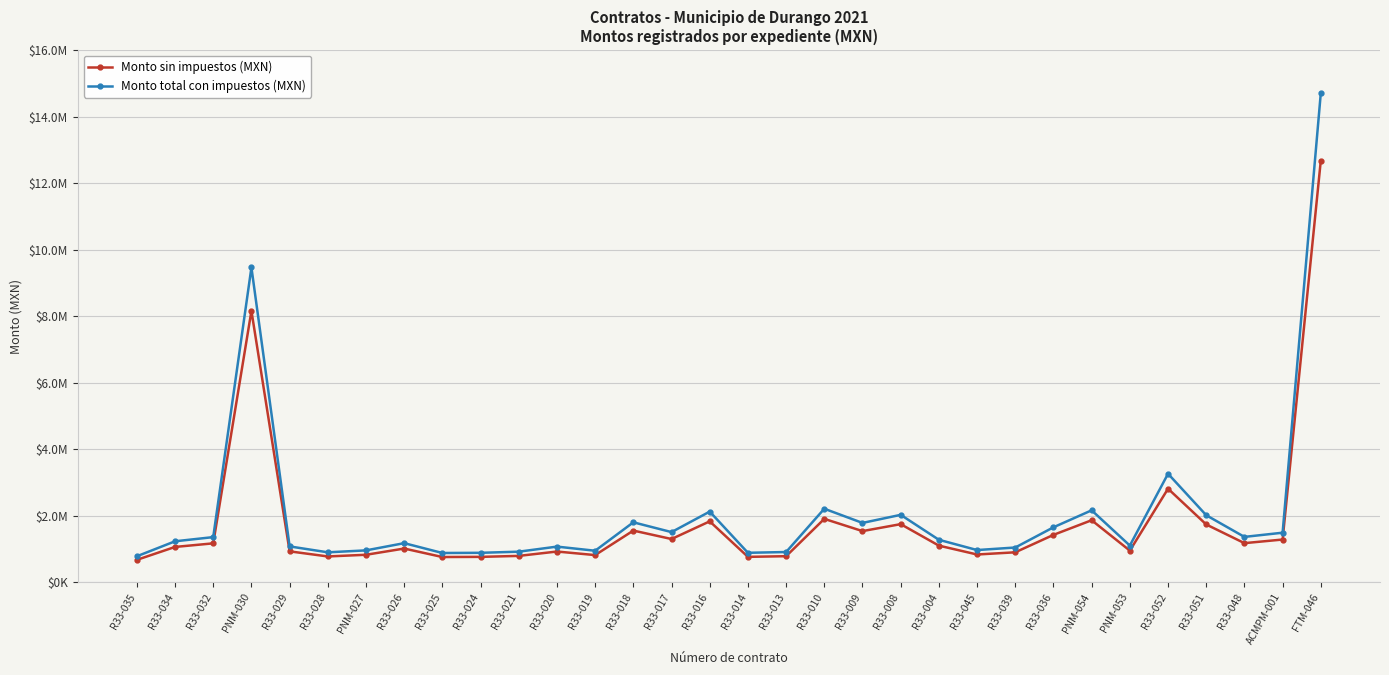

Which series has the largest total across all categories?

Monto total con impuestos (MXN)